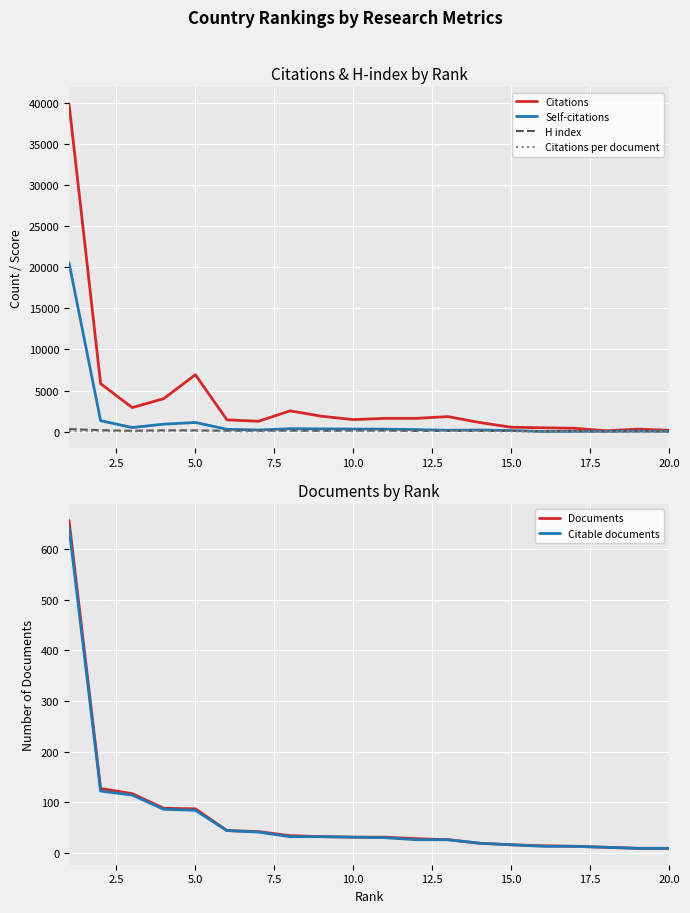

What is the sum of all Documents values?

1434